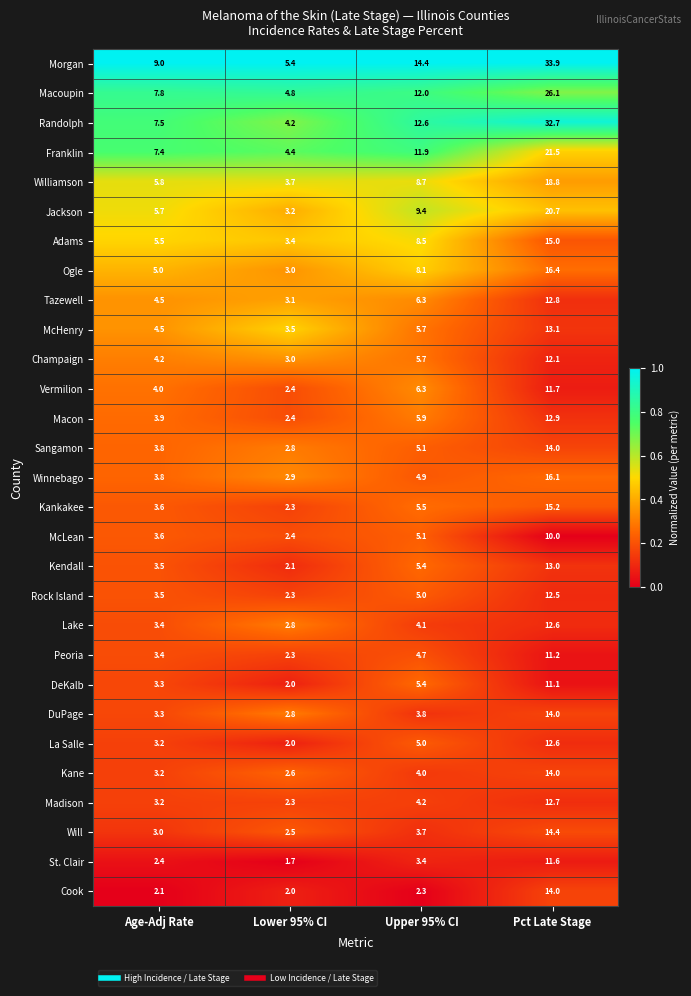

At which category is the sum across all series the highest?

Pct Late Stage